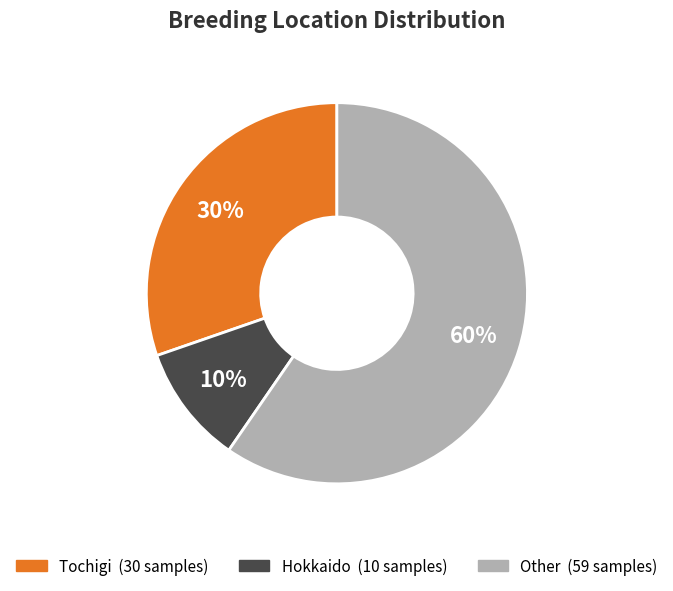

What is the ratio of the value at Hokkaido to the value at Other?

0.2